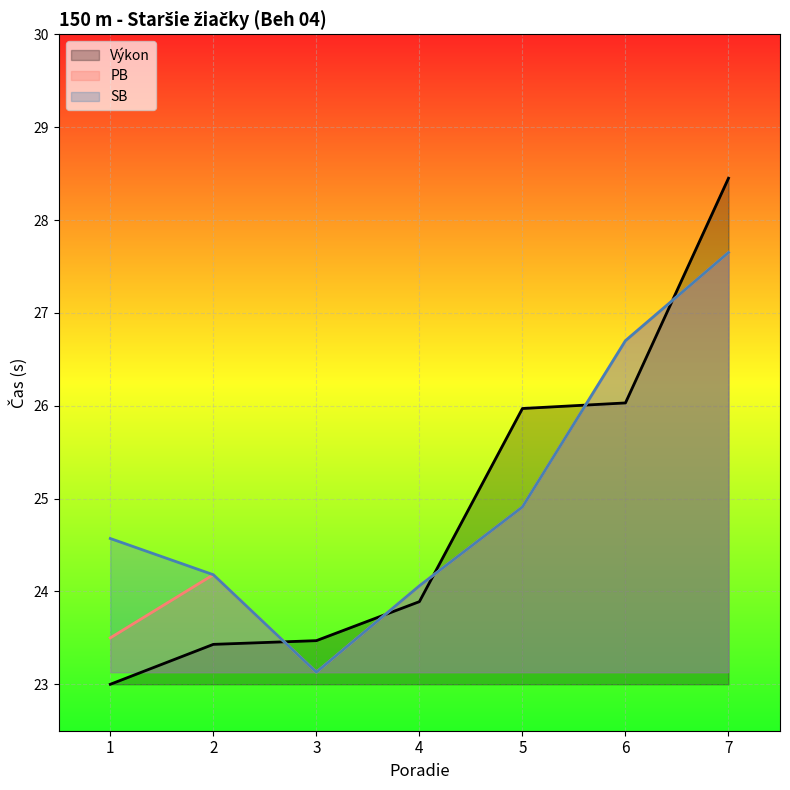

What is the difference between the maximum and second lowest values in the PB series?

4.1